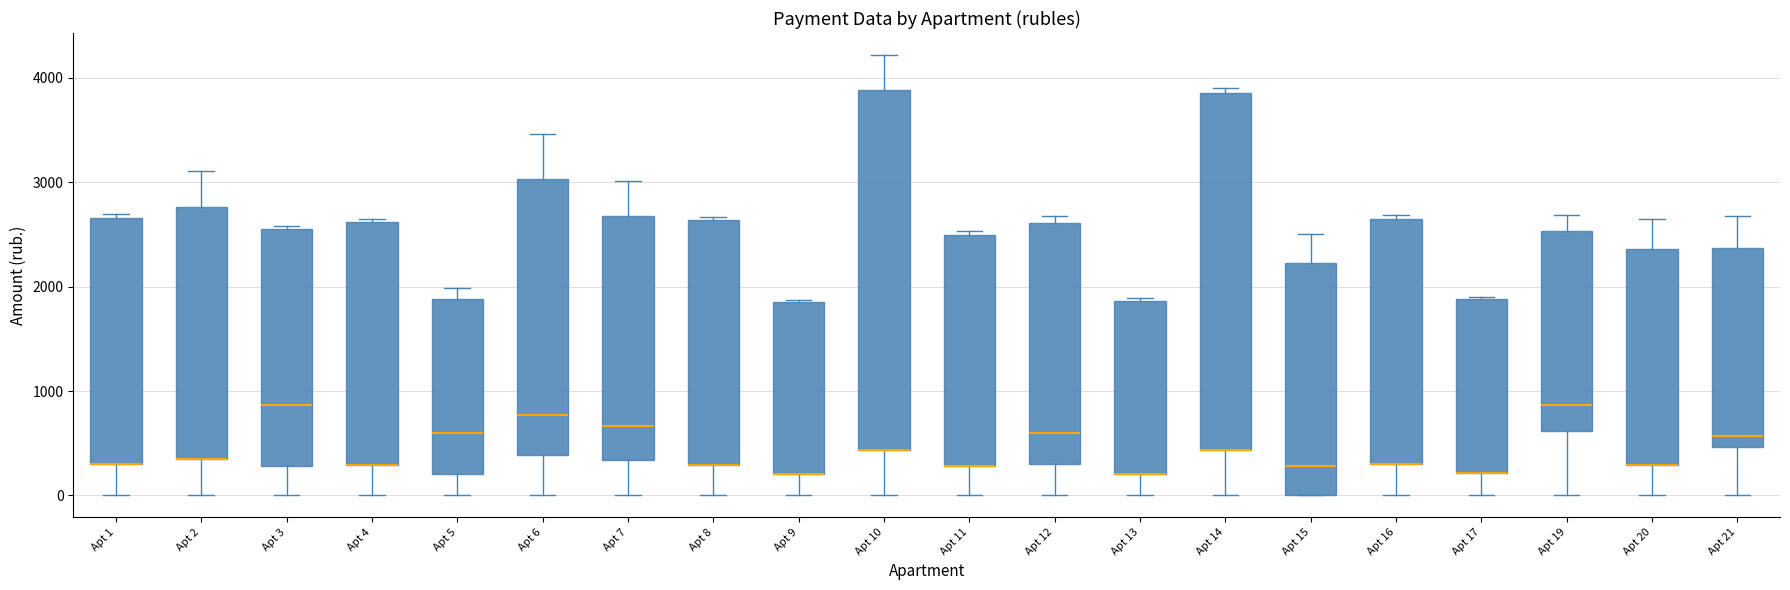

Reading left to right, read every box against the y-axis: the position of its median line, the range the box covers, and the ends of its whiskers. The values are not printed on the chart, so give them approximately, as read against the axis.

Apt 1: median 300 (drawn on the box's lower edge), box 300 to 2700, whiskers 0 to 2700 (just above the box's upper edge)
Apt 2: median 300 (drawn on the box's lower edge), box 300 to 2800, whiskers 0 to 3100
Apt 3: median 900, box 300 to 2600, whiskers 0 to 2600 (just above the box's upper edge)
Apt 4: median 300 (drawn on the box's lower edge), box 300 to 2600, whiskers 0 to 2700
Apt 5: median 600, box 200 to 1900, whiskers 0 to 2000
Apt 6: median 800, box 400 to 3000, whiskers 0 to 3500
Apt 7: median 700, box 300 to 2700, whiskers 0 to 3000
Apt 8: median 300 (drawn on the box's lower edge), box 300 to 2600, whiskers 0 to 2700
Apt 9: median 200 (drawn on the box's lower edge), box 200 to 1800, whiskers 0 to 1900
Apt 10: median 400 (drawn on the box's lower edge), box 400 to 3900, whiskers 0 to 4200
Apt 11: median 300 (drawn on the box's lower edge), box 300 to 2500, whiskers 0 to 2500 (just above the box's upper edge)
Apt 12: median 600, box 300 to 2600, whiskers 0 to 2700
Apt 13: median 200 (drawn on the box's lower edge), box 200 to 1900, whiskers 0 to 1900
Apt 14: median 400 (drawn on the box's lower edge), box 400 to 3900, whiskers 0 to 3900 (just above the box's upper edge)
Apt 15: median 300, box 0 to 2200, whiskers 0 to 2500
Apt 16: median 300 (drawn on the box's lower edge), box 300 to 2700, whiskers 0 to 2700 (just above the box's upper edge)
Apt 17: median 200 (drawn on the box's lower edge), box 200 to 1900, whiskers 0 to 1900
Apt 19: median 900, box 600 to 2500, whiskers 0 to 2700
Apt 20: median 300 (drawn on the box's lower edge), box 300 to 2400, whiskers 0 to 2700
Apt 21: median 600, box 500 to 2400, whiskers 0 to 2700